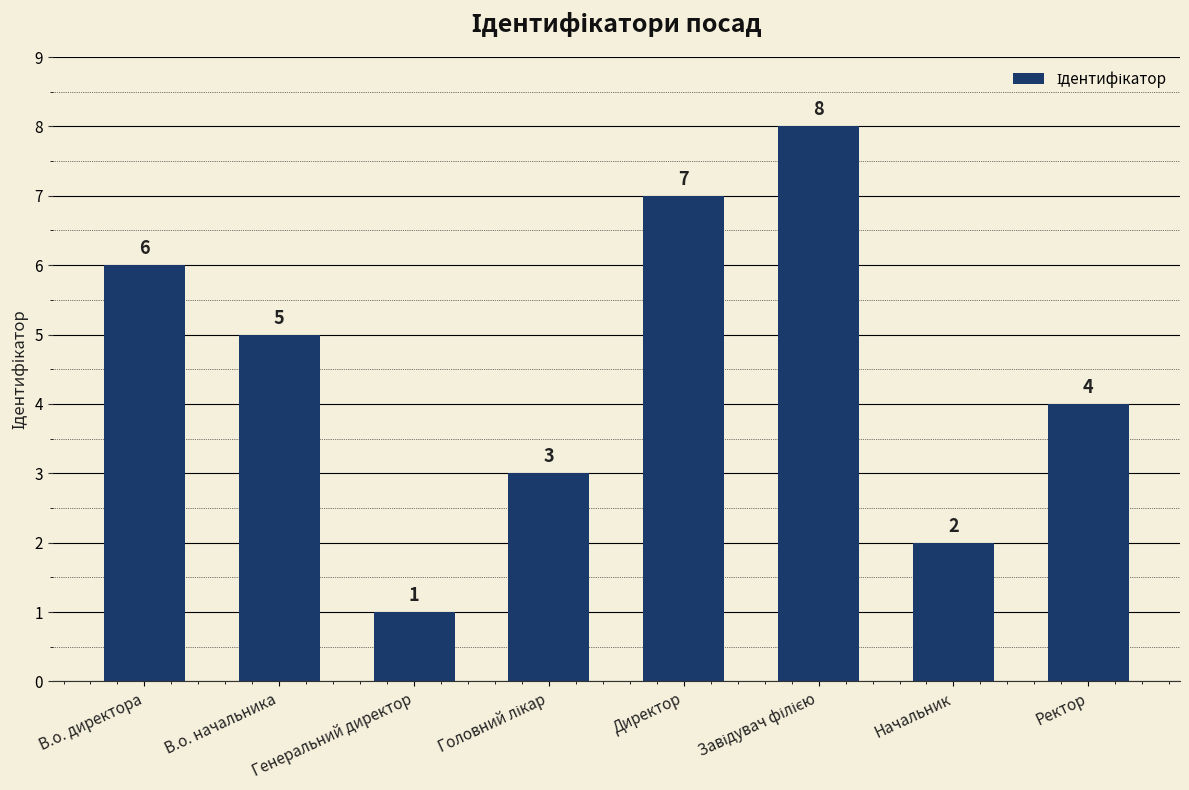

What is the sum of the values at В.о. директора and Начальник?

8